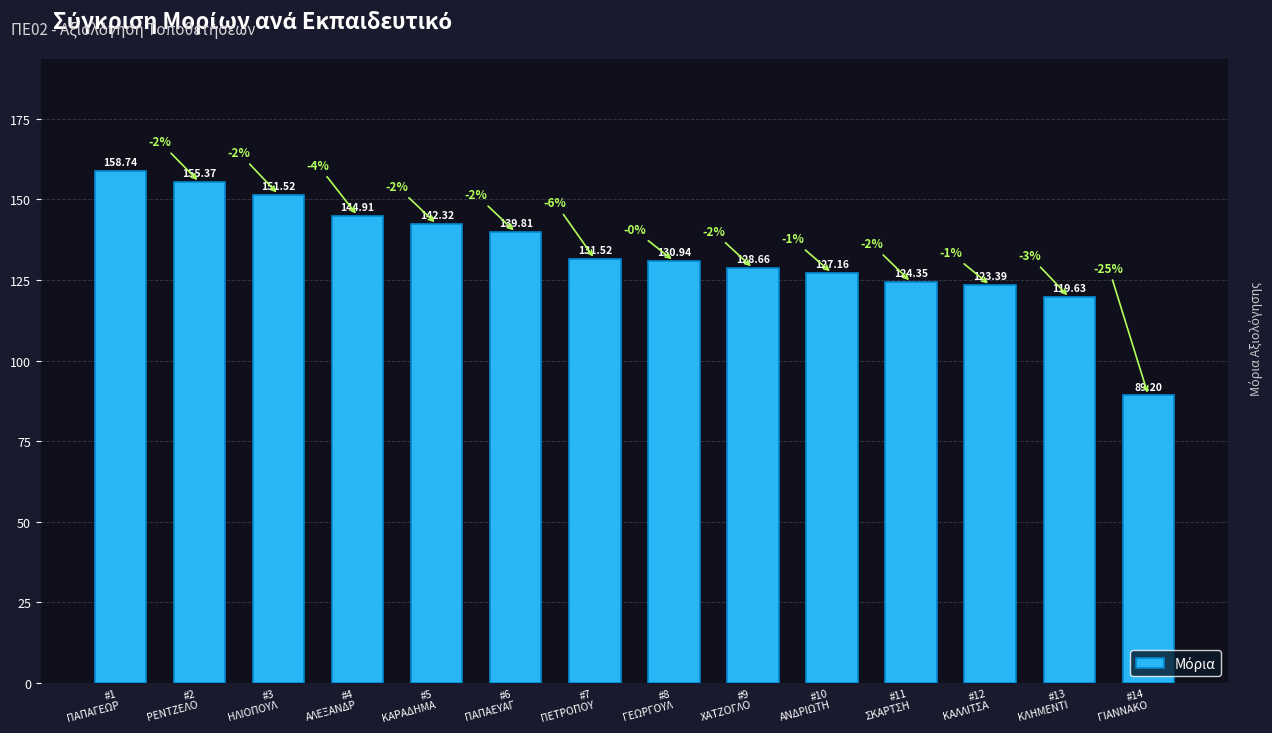

List the labels in order of value, largest first.

#1
ΠΑΠΑΓΕΩΡ, #2
ΡΕΝΤΖΕΛΟ, #3
ΗΛΙΟΠΟΥΛ, #4
ΑΛΕΞΑΝΔΡ, #5
ΚΑΡΑΔΗΜΑ, #6
ΠΑΠΑΕΥΑΓ, #7
ΠΕΤΡΟΠΟΥ, #8
ΓΕΩΡΓΟΥΛ, #9
ΧΑΤΖΟΓΛΟ, #10
ΑΝΔΡΙΩΤΗ, #11
ΣΚΑΡΤΣΗ, #12
ΚΑΛΛΙΤΣΑ, #13
ΚΛΗΜΕΝΤΙ, #14
ΓΙΑΝΝΑΚΟ